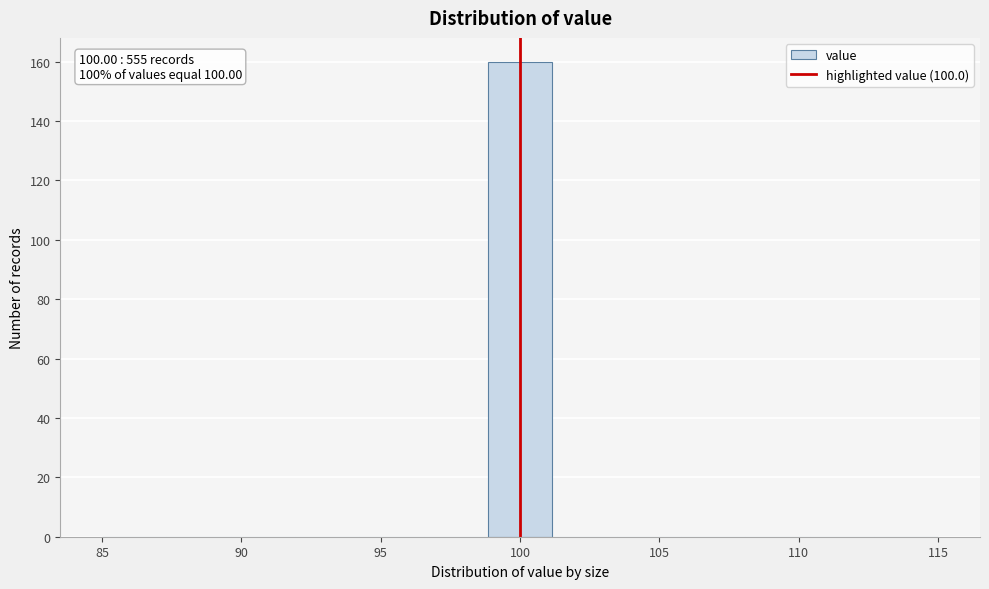

Which range on the x-axis has the tallest bar?

99.0 to 101.0